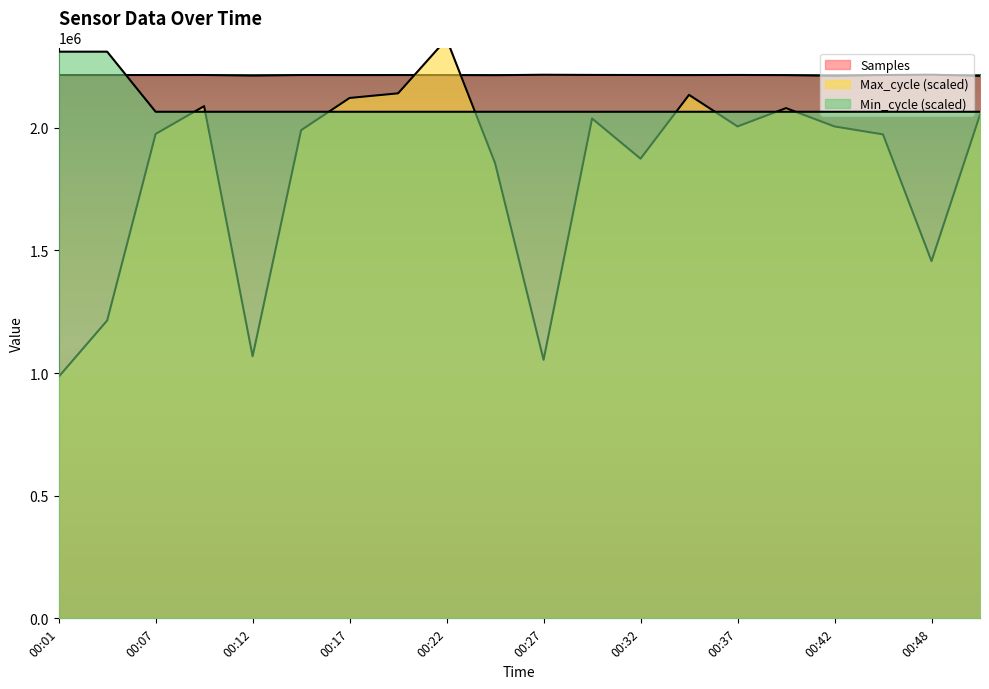

Count the number of data series in this chart.

3